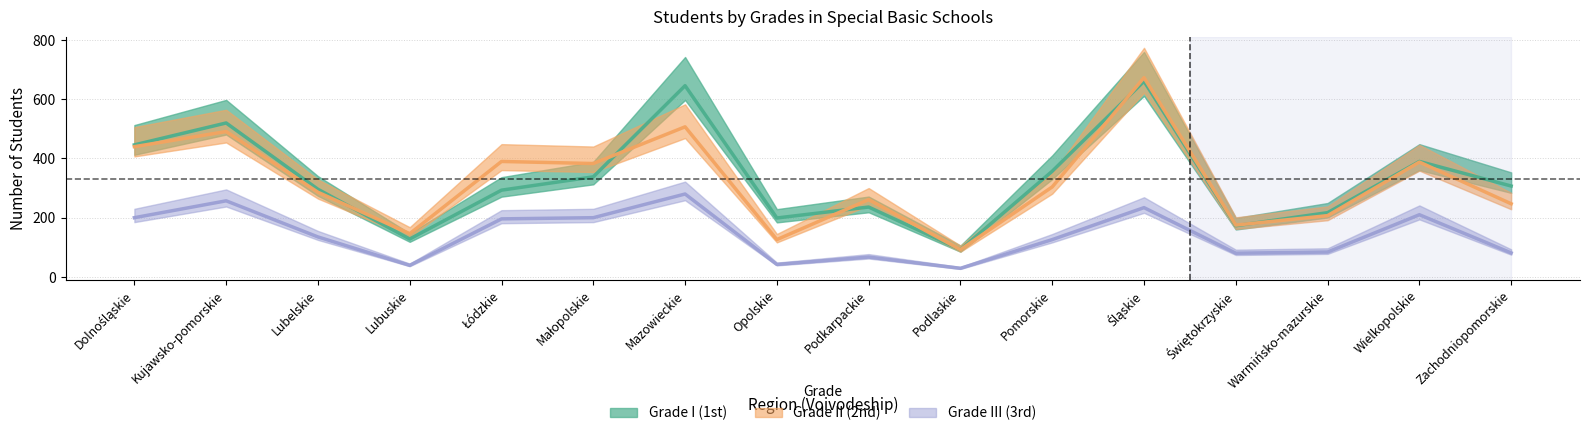

In Grade II (2nd), how many points are higher than both neighbors (excluding endpoints)?

6